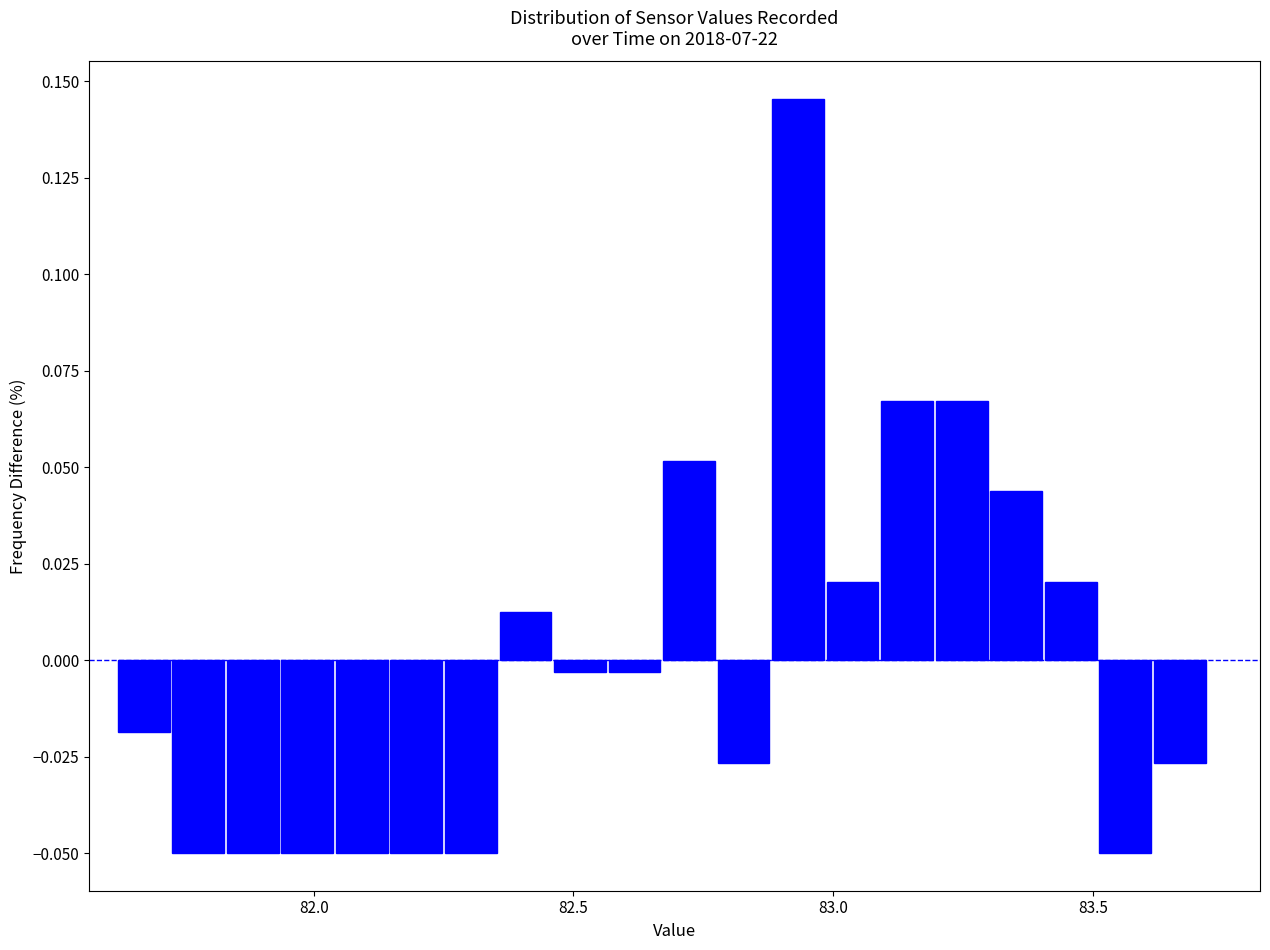

Read against the x-axis, roughly where is the centre of the tallest bar?

82.95